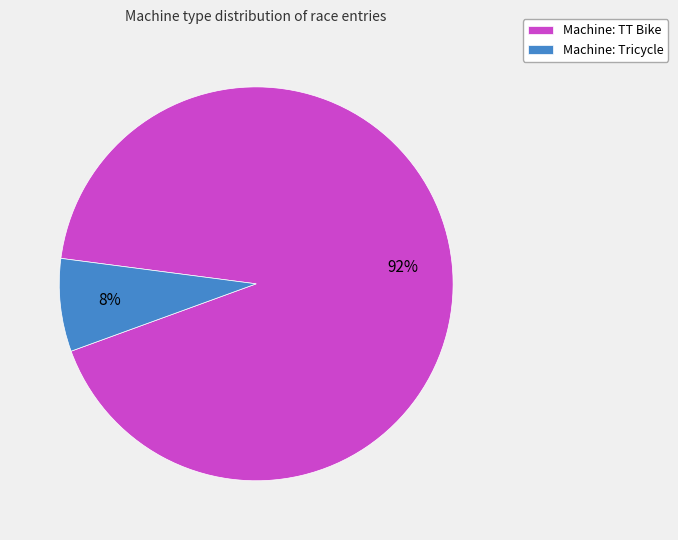

Rank the categories by value from highest to lowest.

Machine: TT Bike, Machine: Tricycle